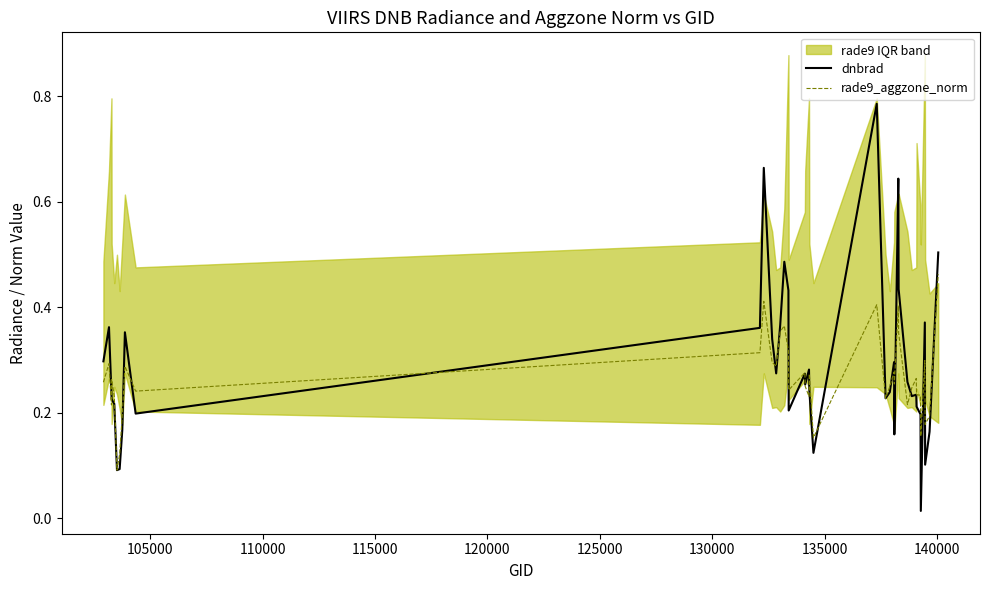

Which series has the widest spread of values?

dnbrad